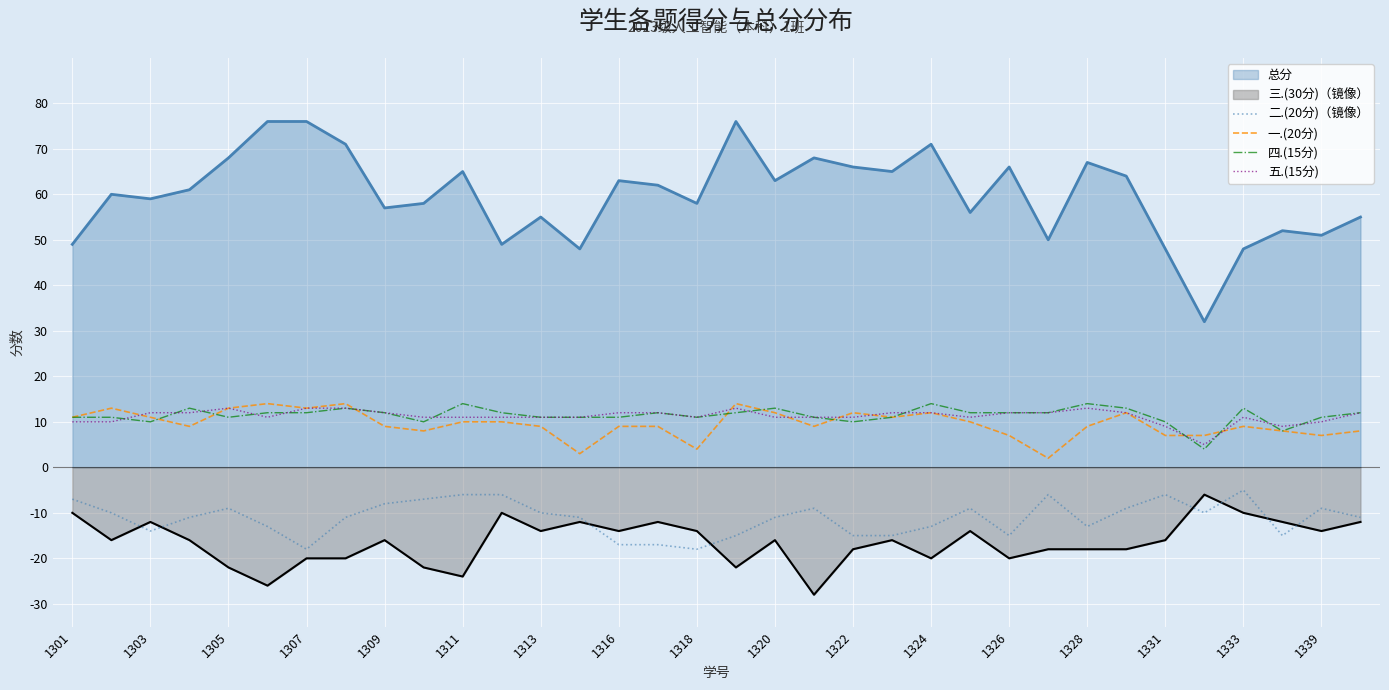

Between 1324 and 1339, which series saw the biggest shift?

总分